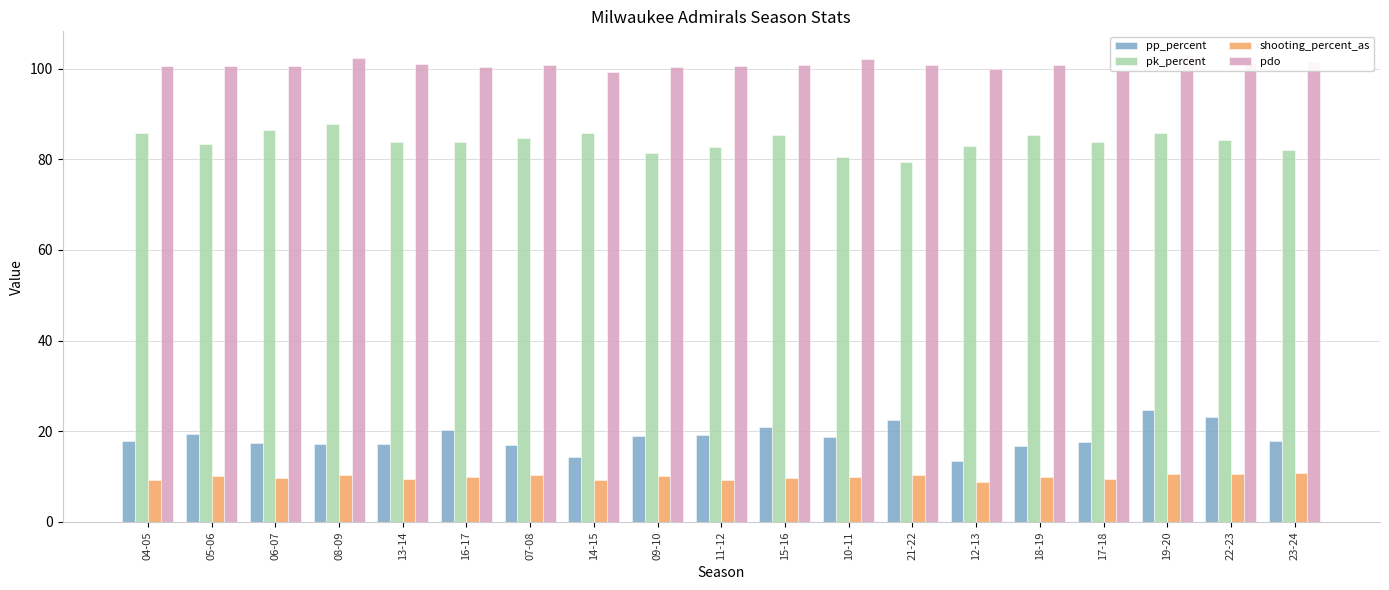

Reading left to right, extract all data points from this chart.

pp_percent: 04-05=17.8	05-06=19.4	06-07=17.4	08-09=17.3	13-14=17.2	16-17=20.3	07-08=17.0	14-15=14.3	09-10=19.0	11-12=19.1	15-16=20.9	10-11=18.8	21-22=22.4	12-13=13.5	18-19=16.8	17-18=17.7	19-20=24.8	22-23=23.2	23-24=17.9
pk_percent: 04-05=85.8	05-06=83.3	06-07=86.6	08-09=87.7	13-14=83.8	16-17=83.8	07-08=84.7	14-15=85.7	09-10=81.4	11-12=82.8	15-16=85.2	10-11=80.6	21-22=79.4	12-13=82.9	18-19=85.4	17-18=83.8	19-20=85.9	22-23=84.3	23-24=82.1
shooting_percent_as: 04-05=9.3	05-06=10.2	06-07=9.8	08-09=10.5	13-14=9.4	16-17=9.9	07-08=10.3	14-15=9.3	09-10=10.2	11-12=9.2	15-16=9.6	10-11=9.9	21-22=10.3	12-13=8.7	18-19=10.0	17-18=9.5	19-20=10.6	22-23=10.7	23-24=10.9
pdo: 04-05=100.6	05-06=100.5	06-07=100.5	08-09=102.3	13-14=100.9	16-17=100.4	07-08=100.8	14-15=99.4	09-10=100.3	11-12=100.6	15-16=100.8	10-11=102.1	21-22=100.9	12-13=99.8	18-19=100.7	17-18=99.7	19-20=103.1	22-23=101.3	23-24=101.4